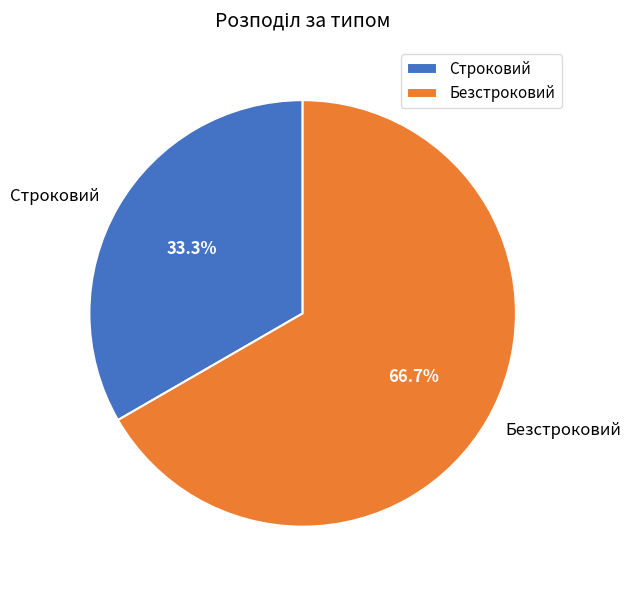

Approximately how many times larger is the value at Строковий compared to Безстроковий?

0.5